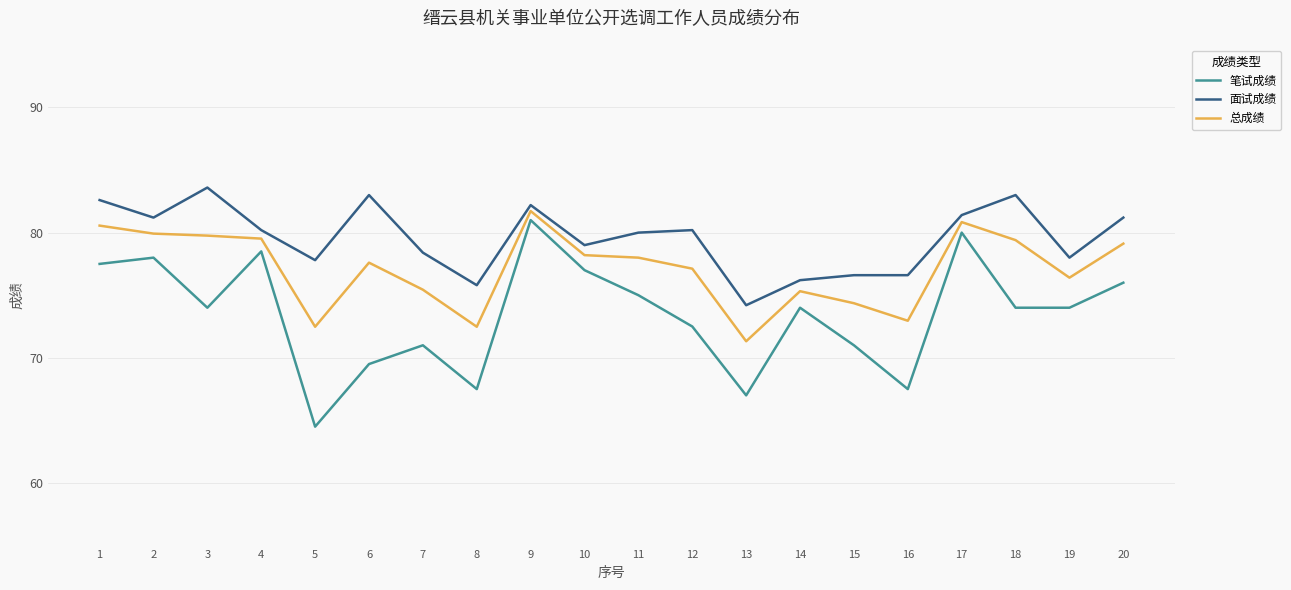

Rank the series by their average value, from lowest to highest.

笔试成绩, 总成绩, 面试成绩